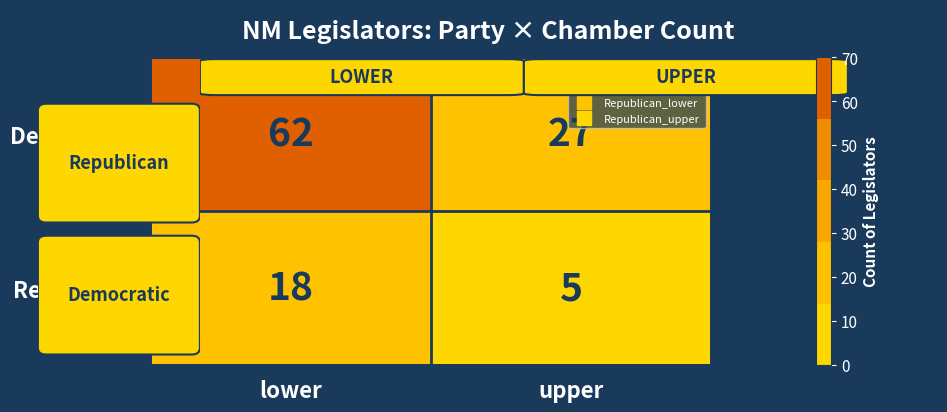

True or false: Democratic has a value of 62 at lower.

True